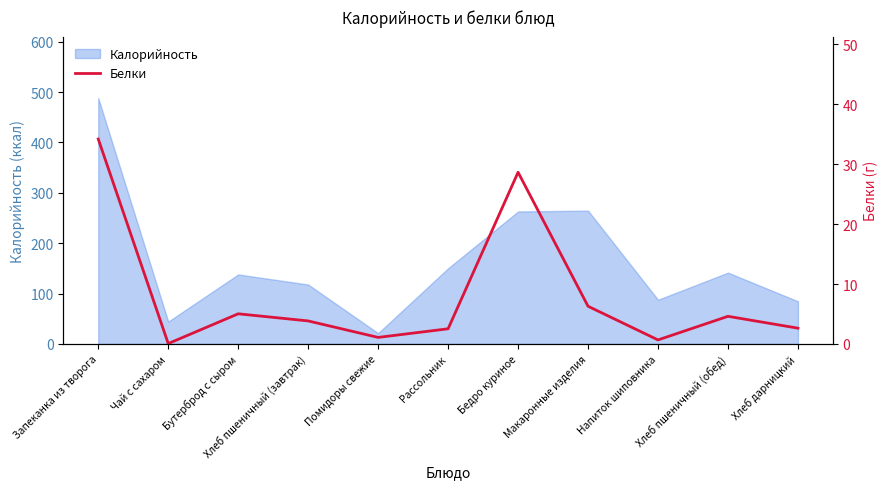

What is the minimum value shown in the chart?

0.1